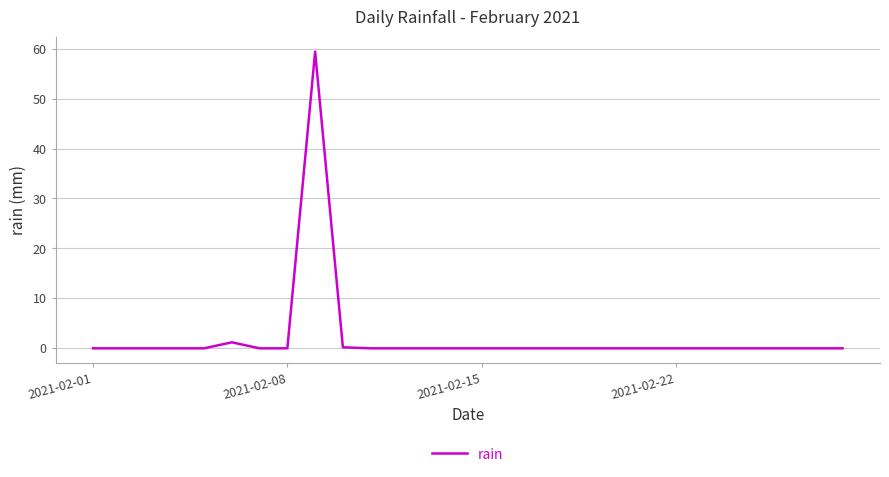

What is the greatest value displayed?

59.4